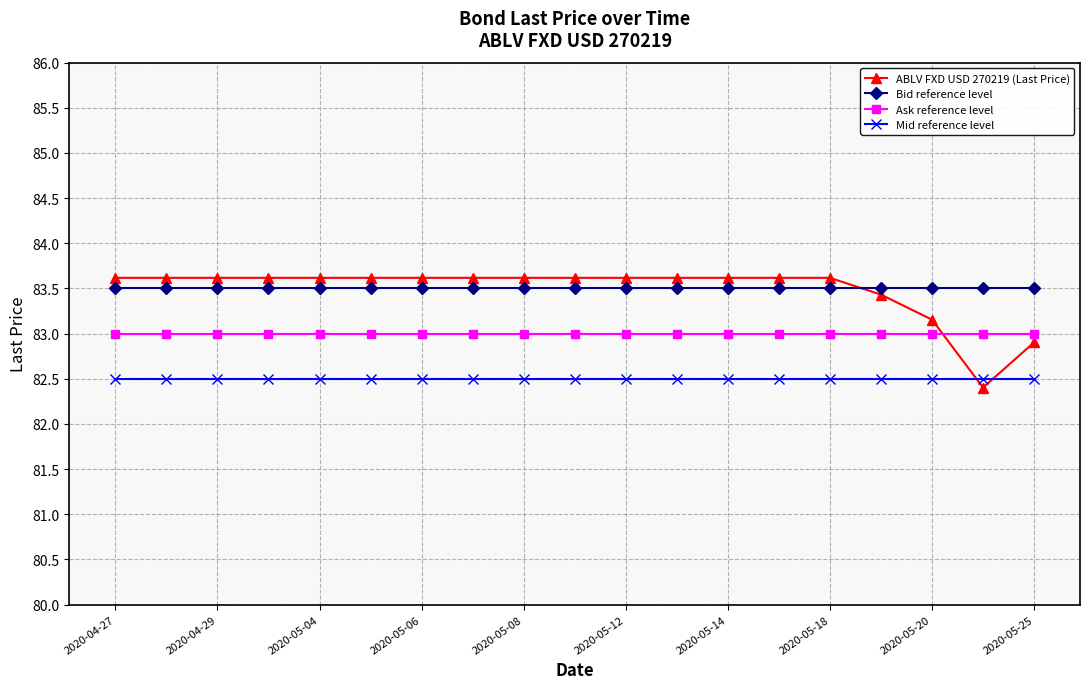

What is the sum of all Bid reference level values?

1586.5